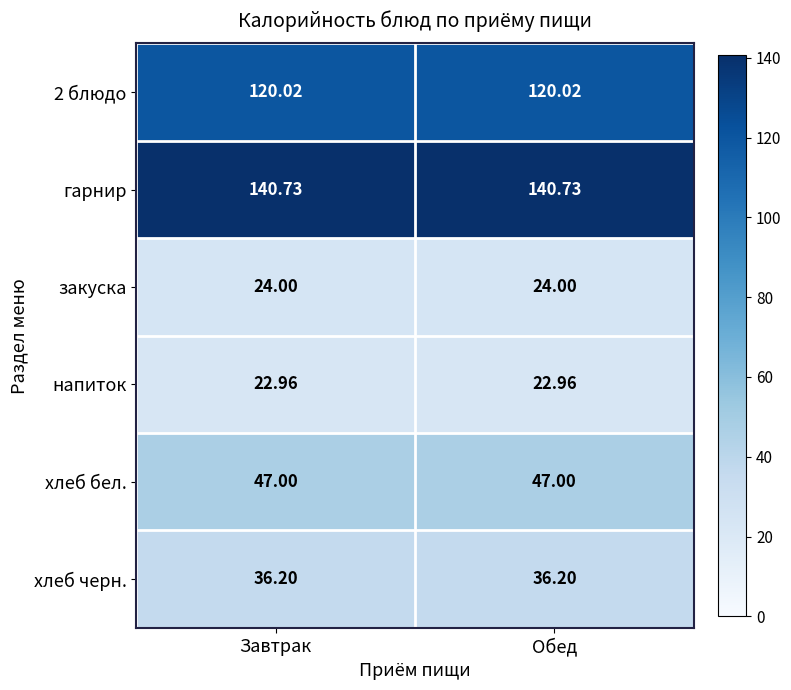

Is the value of хлеб бел. at Завтрак greater than the value of закуска at Обед?

Yes